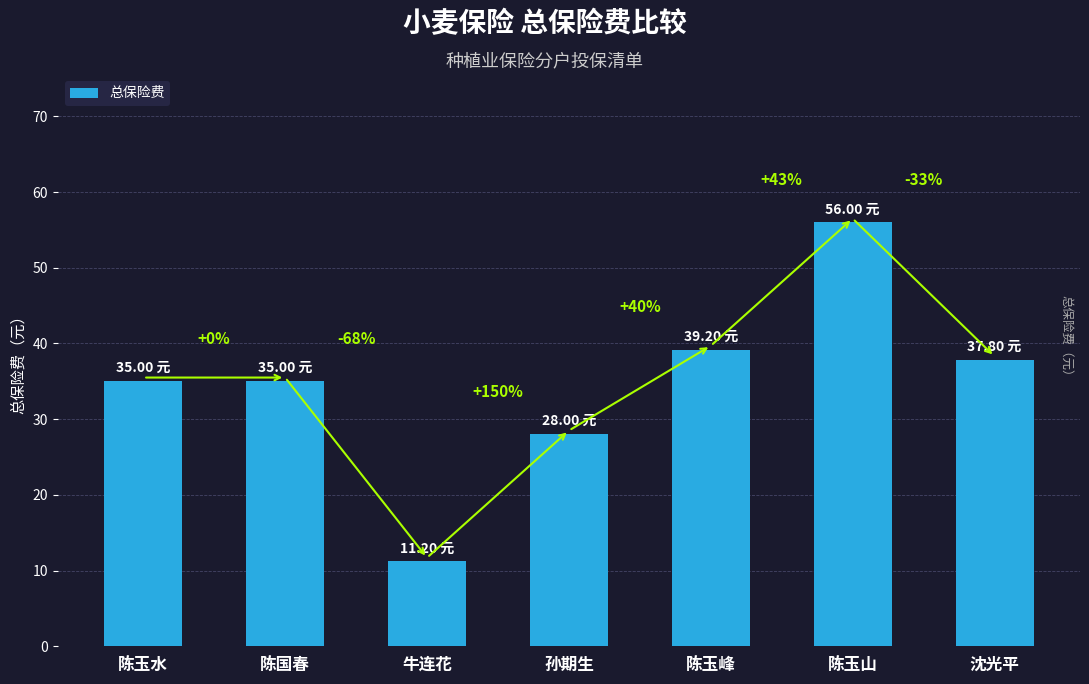

How many bars are there in total?

7